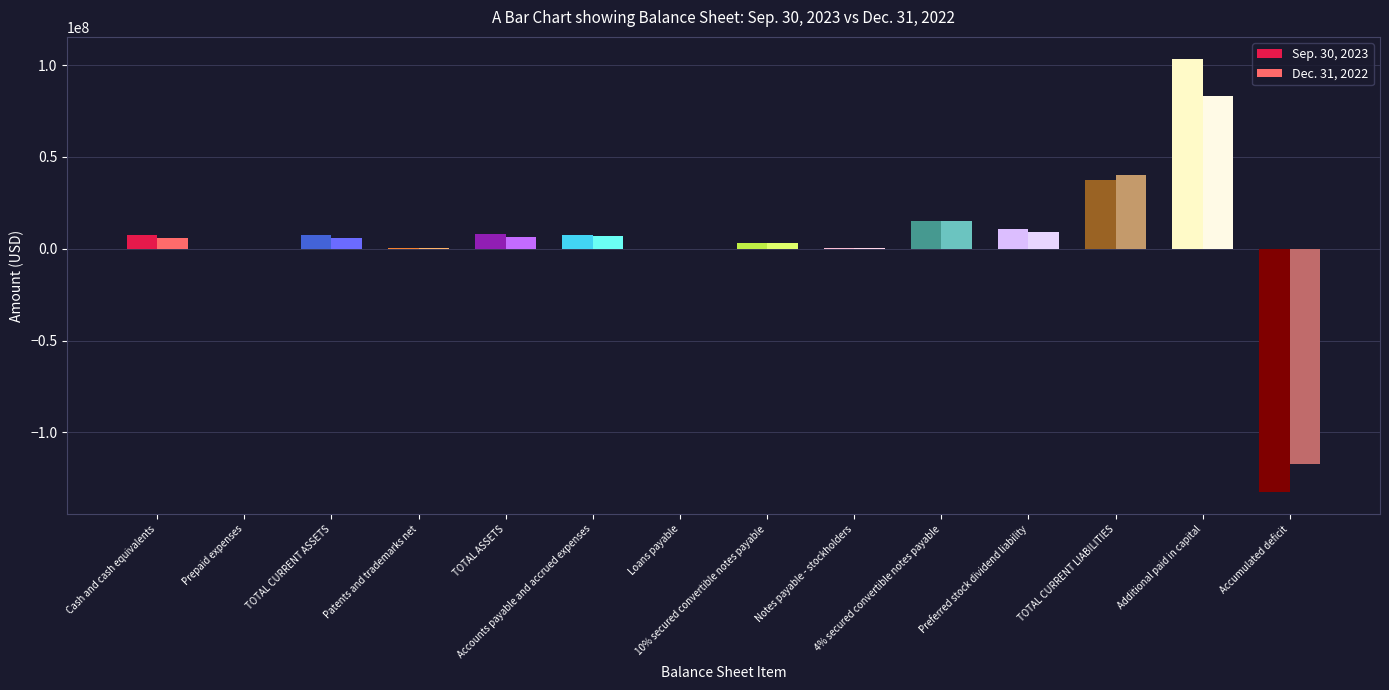

Rank the series by their average value, from lowest to highest.

Dec. 31, 2022, Sep. 30, 2023